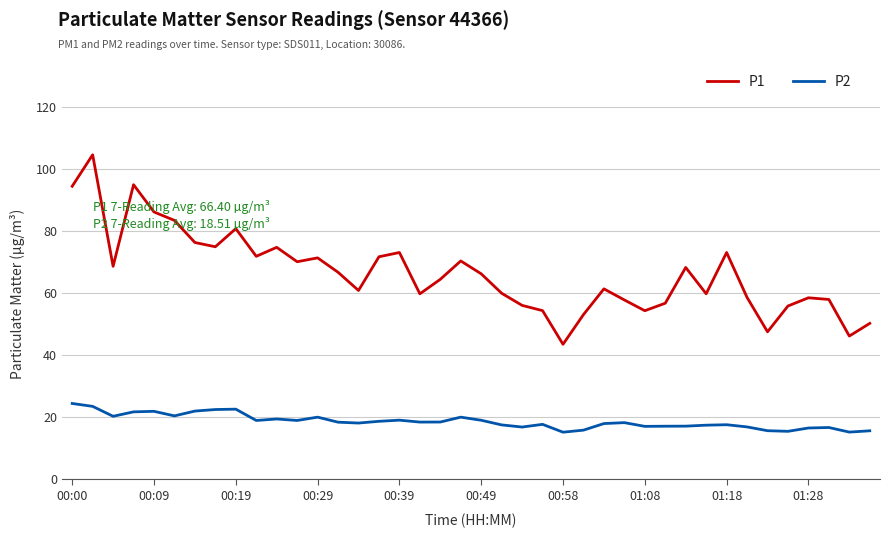

List the series in order of their peak value, highest first.

P1, P2